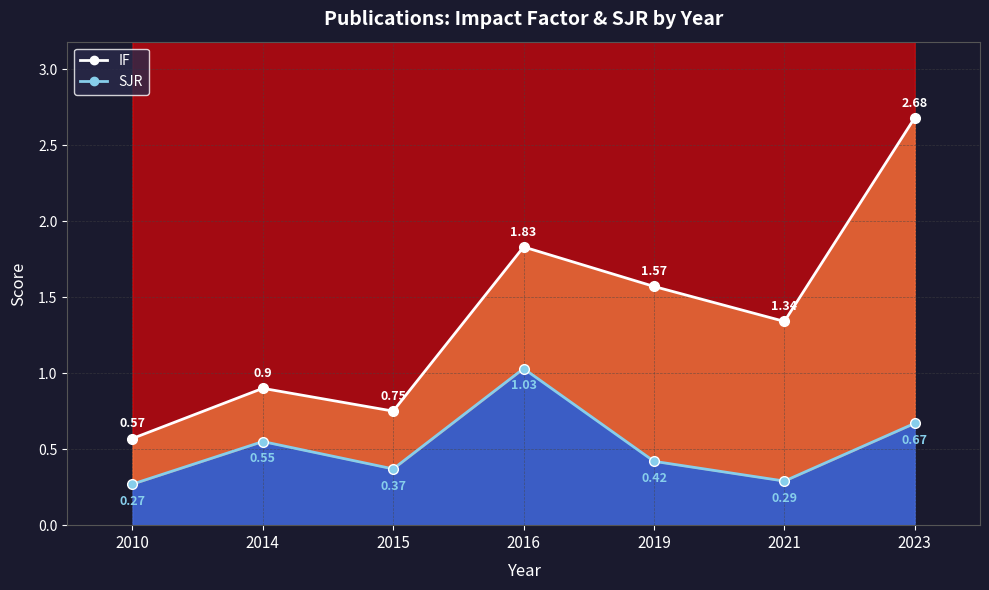

Is the value of IF line at 2019 greater than the value of SJR line at 2016?

Yes